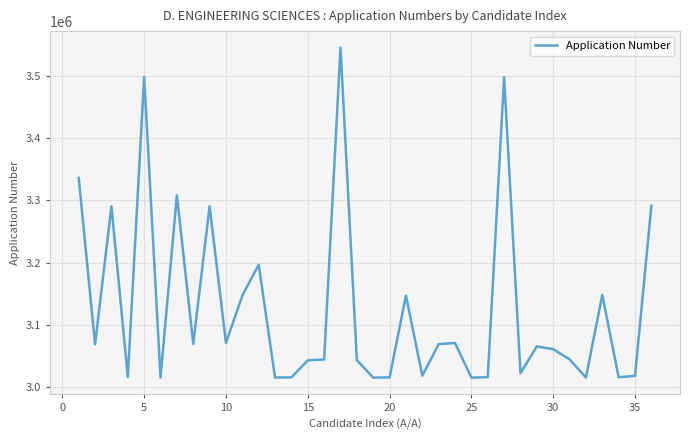

Is this an area chart (filled region under the line)?

No